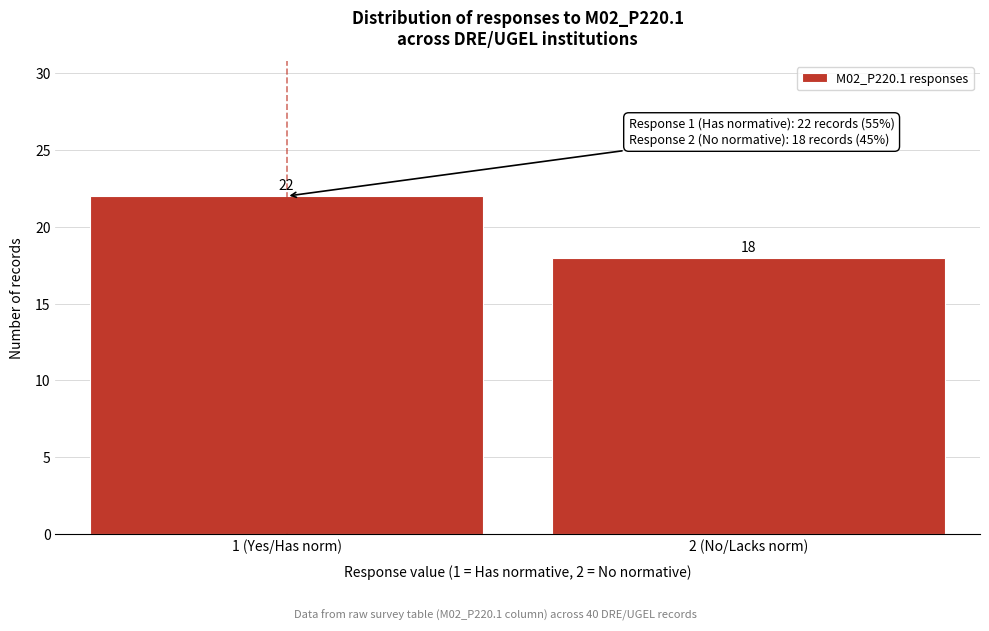

Reading right to left, list all the values displayed in this chart.

18	22